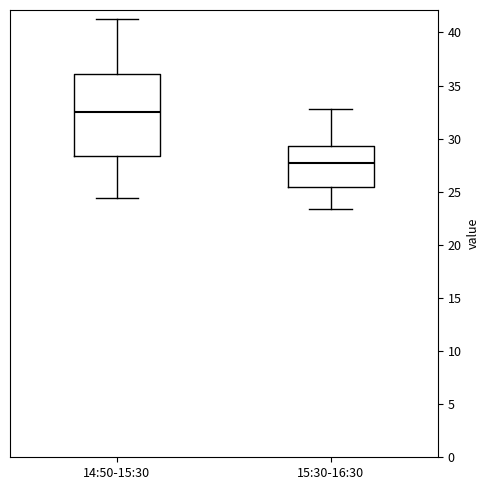

Where is the lower edge of the box for 15:30-16:30 on the y-axis? The values are not printed on the chart, so give them approximately, as read against the axis.

25.5